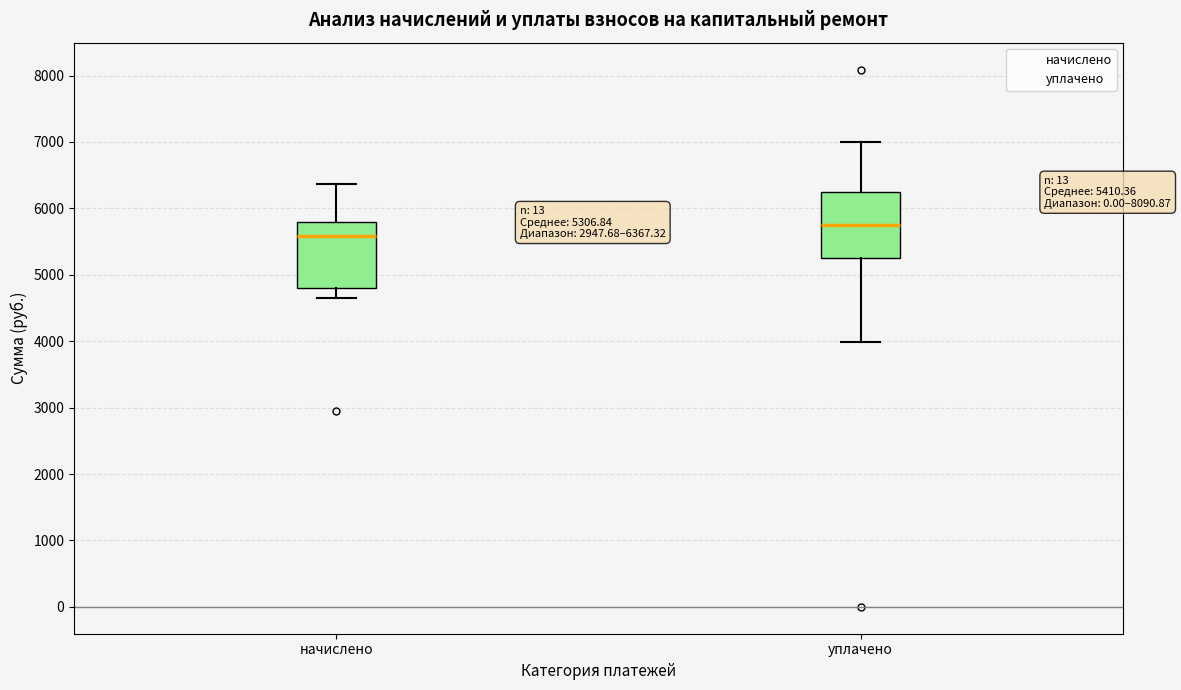

Which box has the highest median line?

уплачено